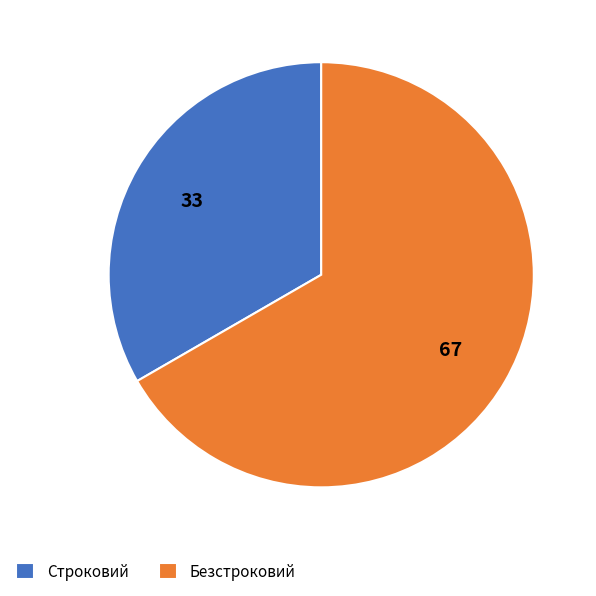

Combined, do Строковий and Безстроковий account for over 50%?

Yes